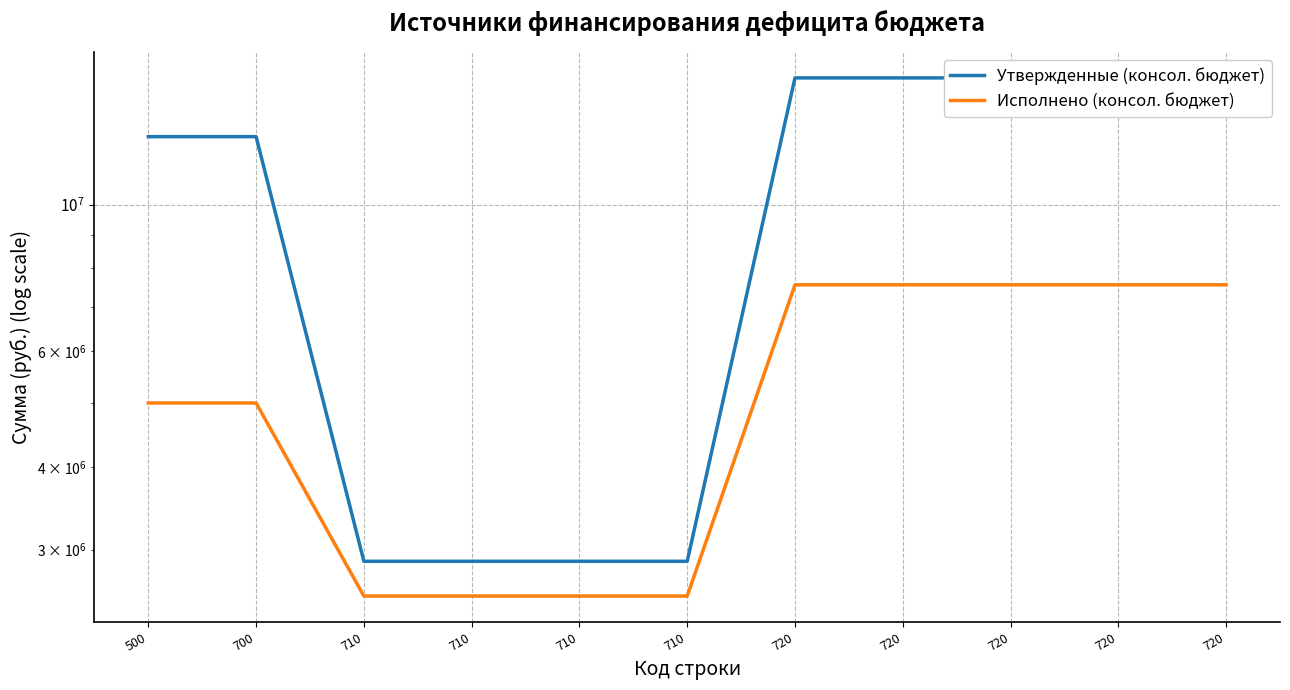

What is the sum of all Исполнено (консол. бюджет) values?

58005628.3